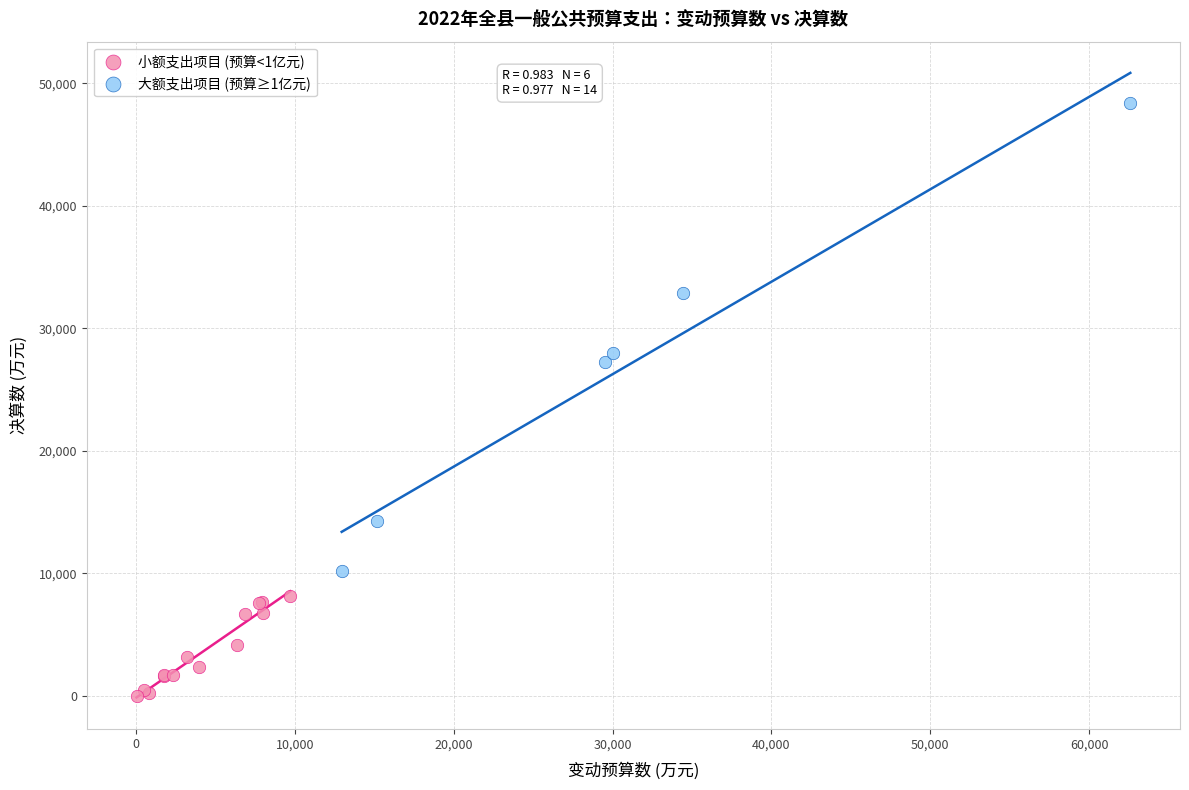

Which series has the largest Y range (max minus min)?

大额支出项目 (预算≥1亿元)